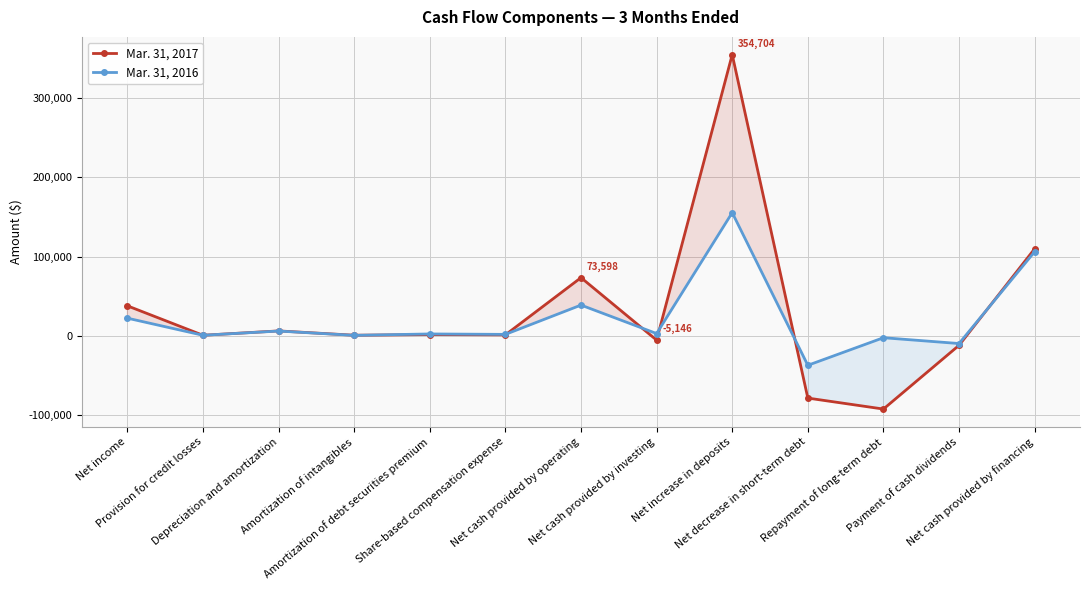

Rank the series by their average value, from highest to lowest.

Mar. 31, 2017, Mar. 31, 2016